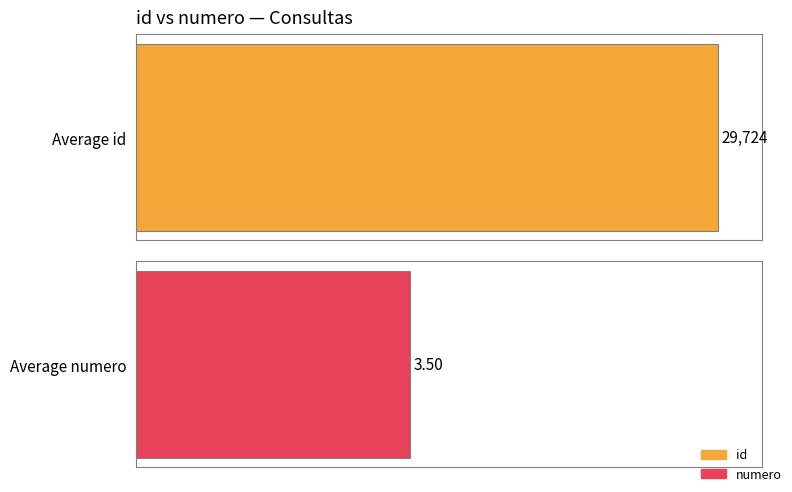

Does the chart contain any negative values?

No